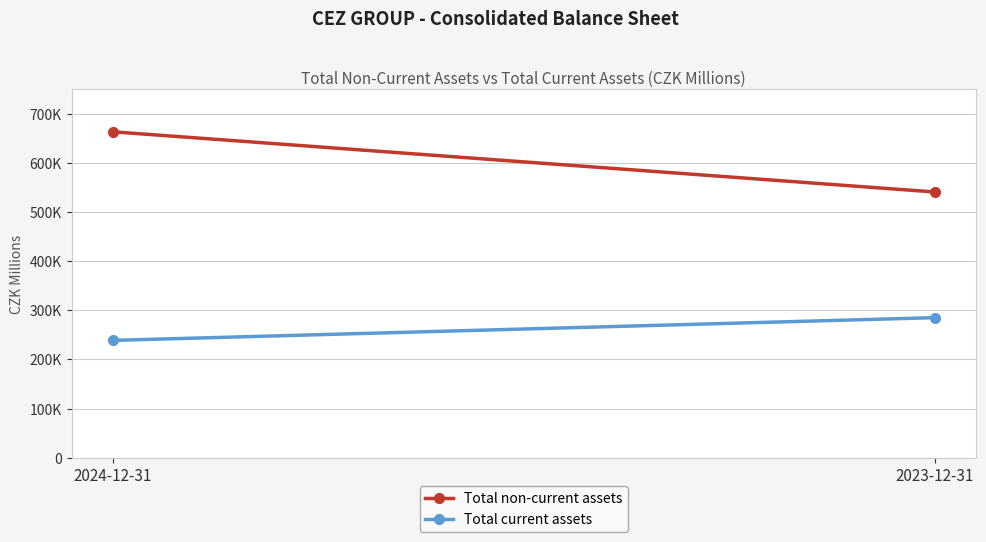

What position from the right is 2023-12-31?

1